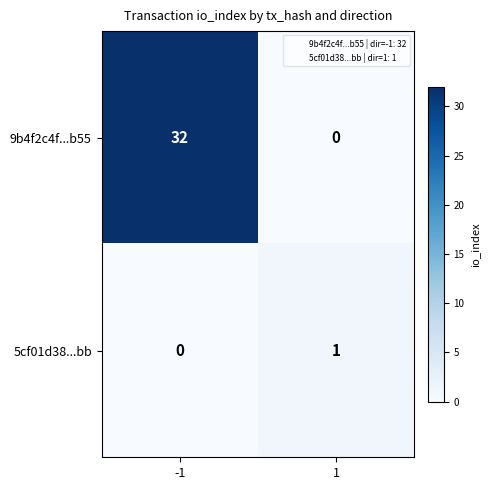

The value of 5cf01d38...bb at 1 is 1. True or false?

True